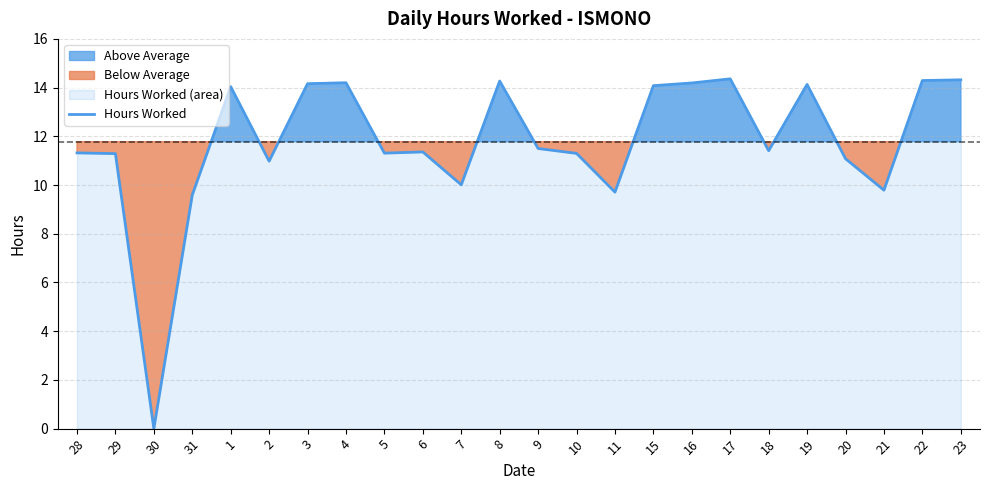

Which has a higher value, 1 or 21?

1